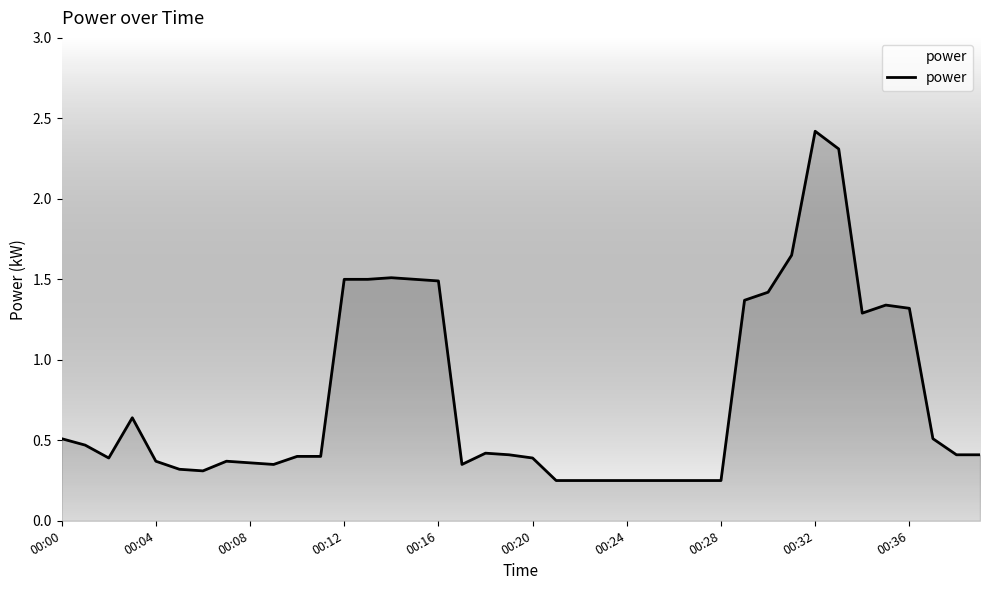

What is the maximum value shown in the chart?

2.4